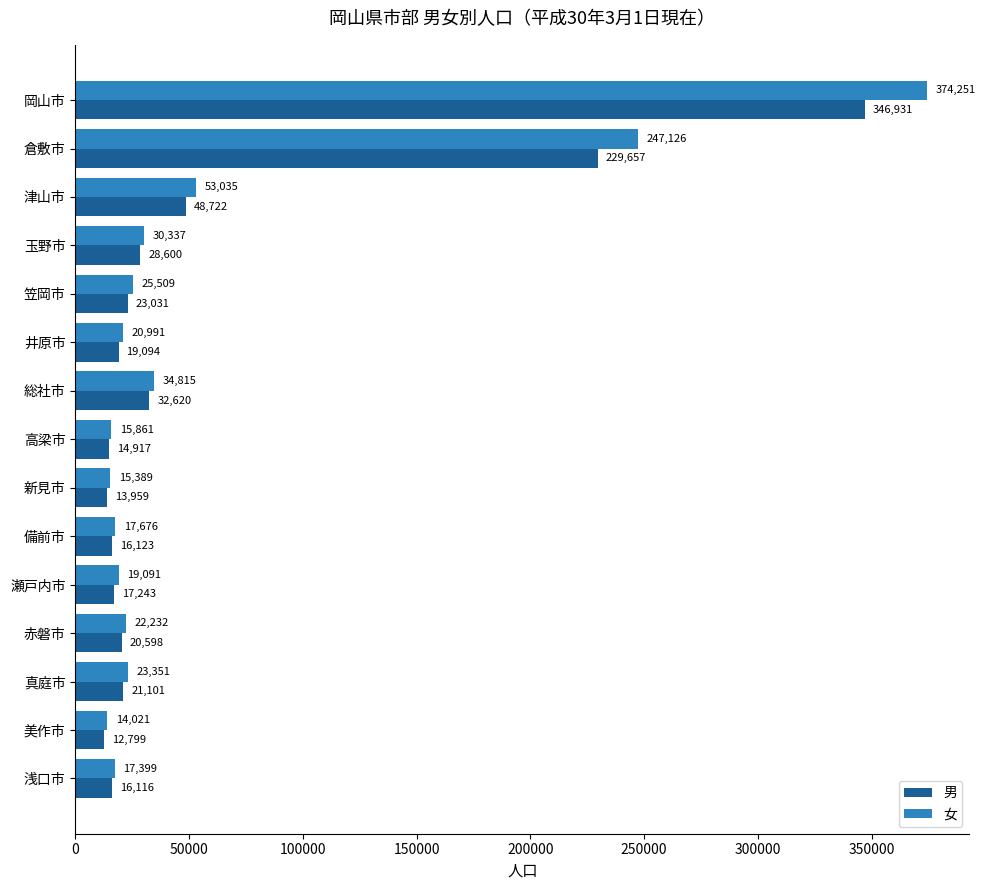

The value of 女 at 津山市 is 18301. True or false?

False